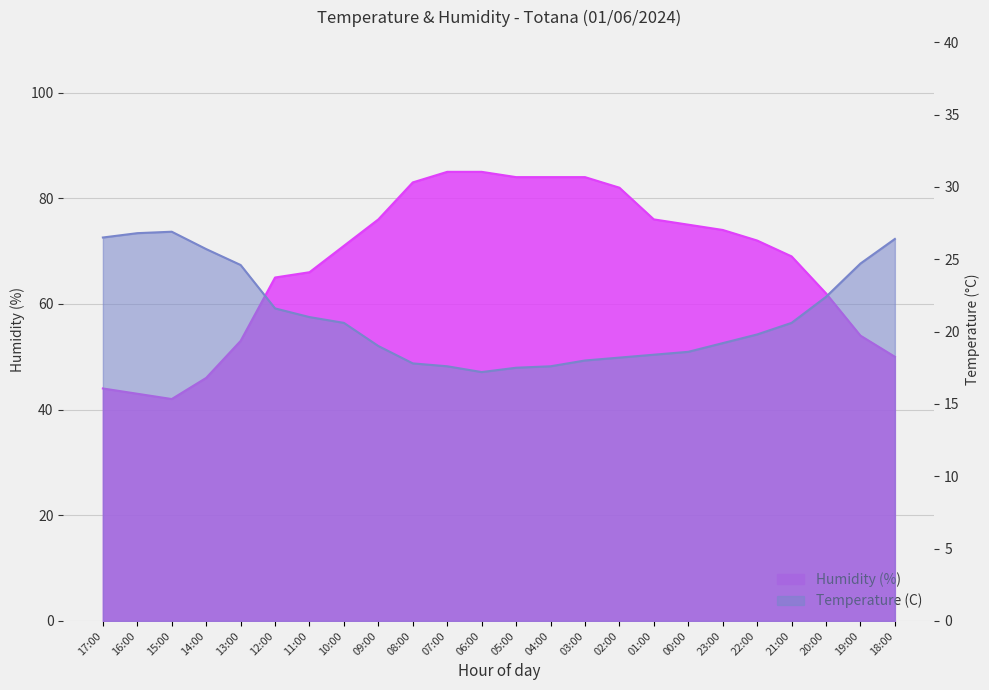

What is the difference between the Humidity (%) values at 15:00 and 05:00?

42.0